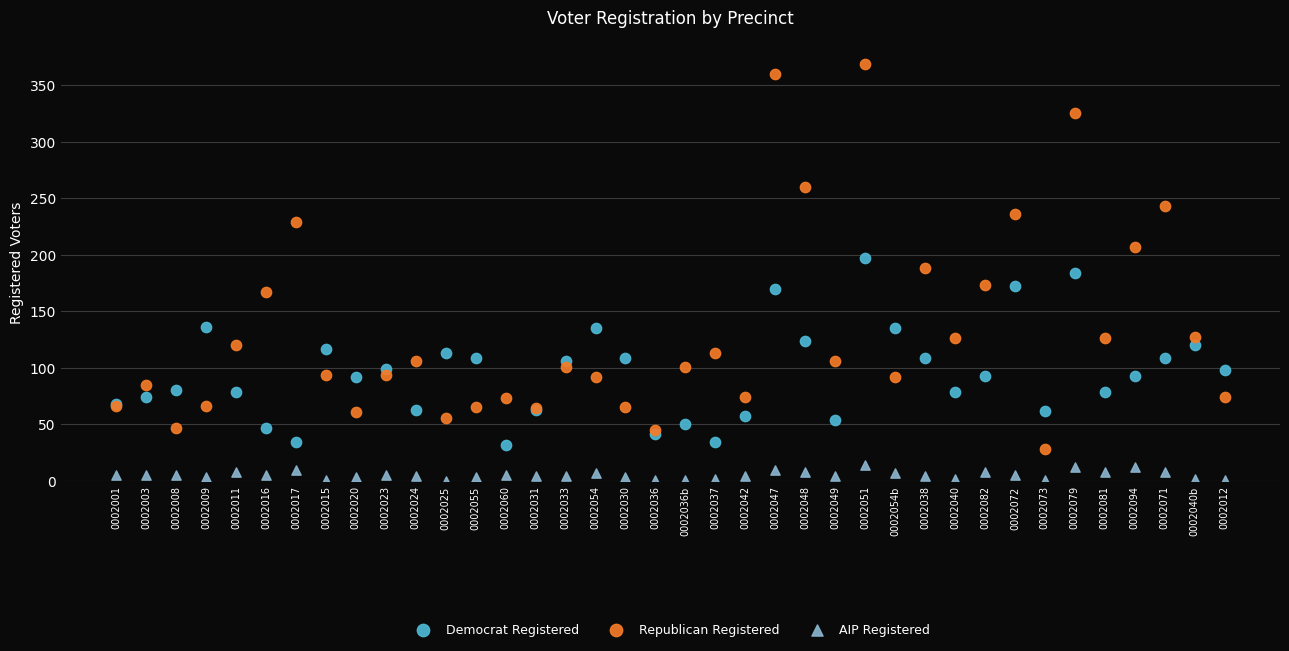

Which series has the widest spread of Y values?

Republican Registered